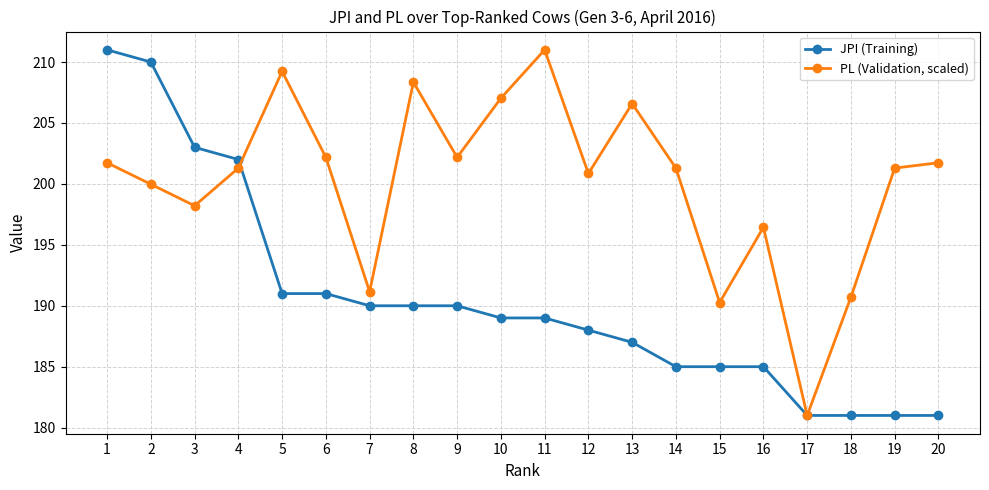

Reading left to right, transcribe all the data shown in this chart.

JPI (Training): 1=211.0	2=210.0	3=203.0	4=202.0	5=191.0	6=191.0	7=190.0	8=190.0	9=190.0	10=189.0	11=189.0	12=188.0	13=187.0	14=185.0	15=185.0	16=185.0	17=181.0	18=181.0	19=181.0	20=181.0
PL (Validation, scaled): 1=201.7	2=200.0	3=198.2	4=201.3	5=209.2	6=202.2	7=191.1	8=208.4	9=202.2	10=207.0	11=211.0	12=200.9	13=206.6	14=201.3	15=190.3	16=196.4	17=181.0	18=190.7	19=201.3	20=201.7